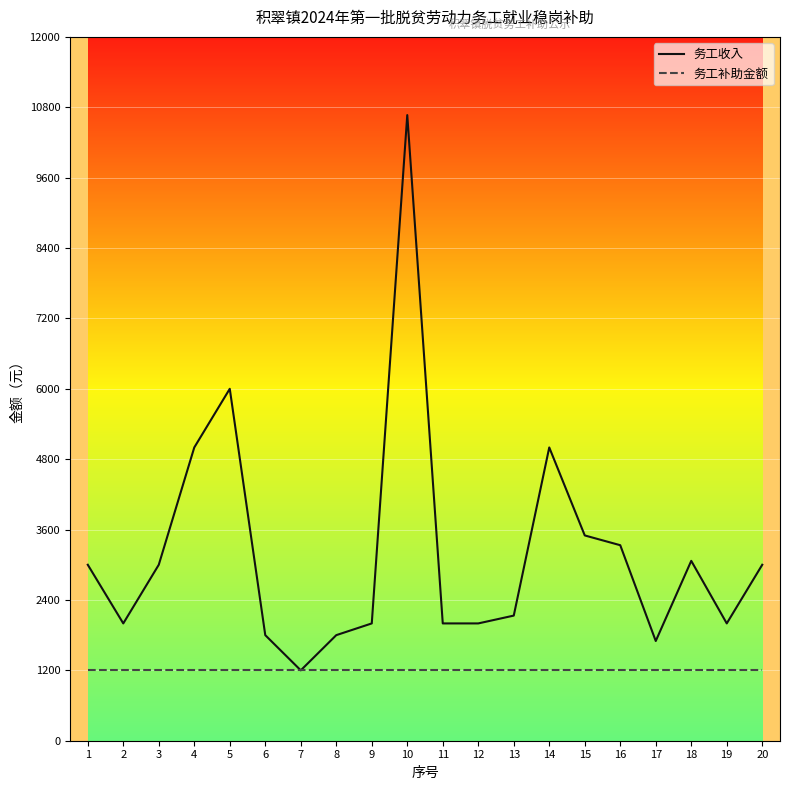

How many categories are shown in the chart?

20